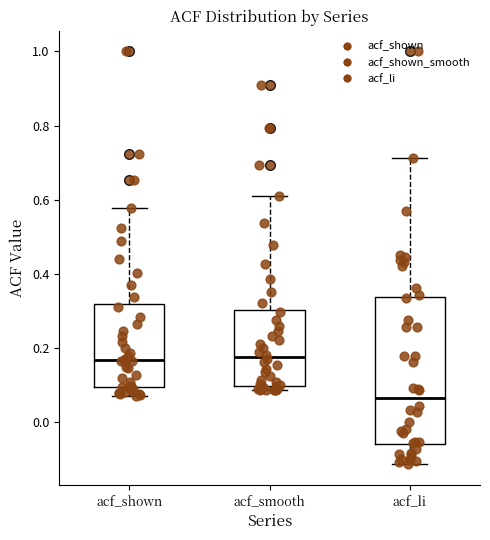

Which box's median line is the lowest?

acf_li